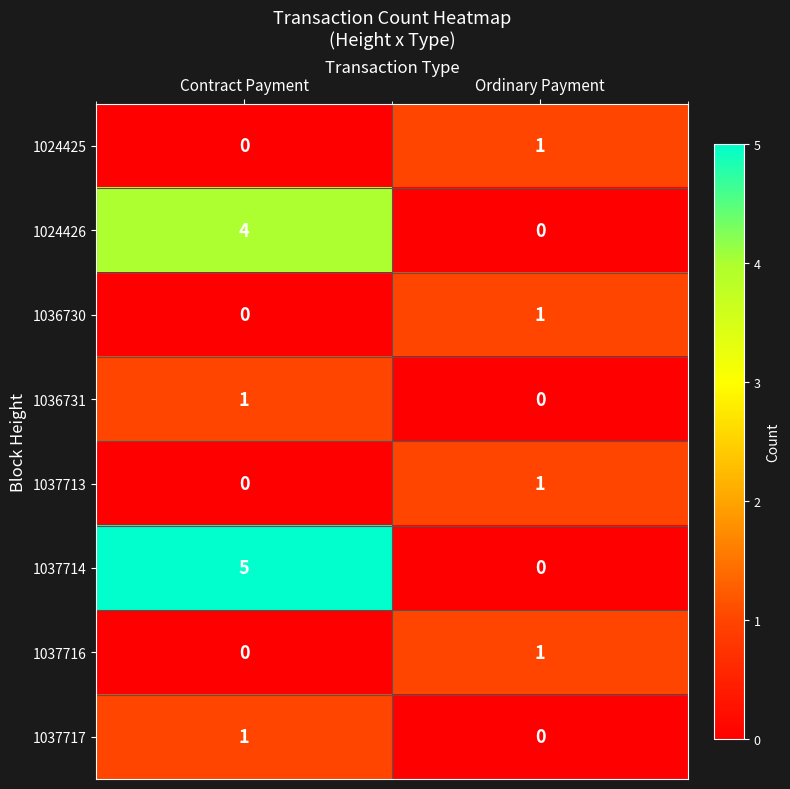

Which series has the largest range (max minus min)?

1037714